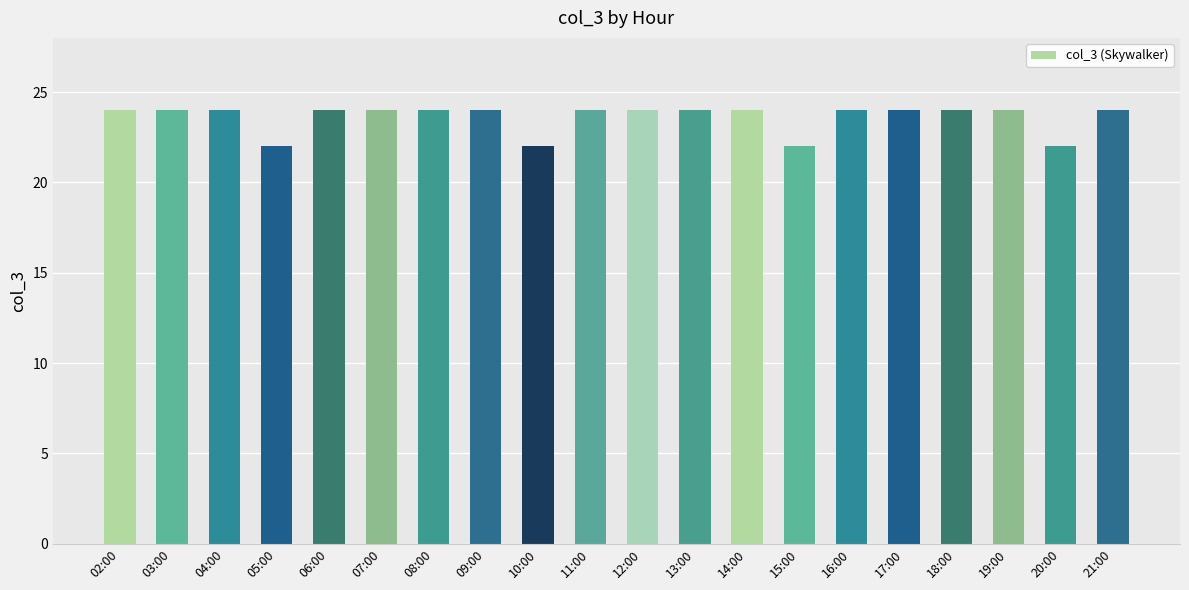

What is the greatest value displayed?

24